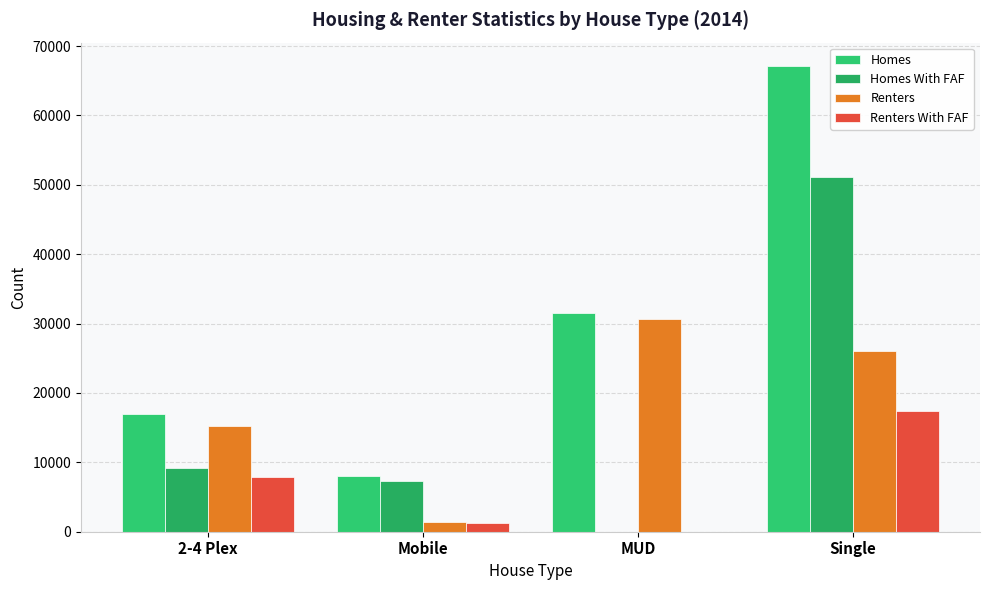

The value of Homes With FAF at Single is 83000. True or false?

False